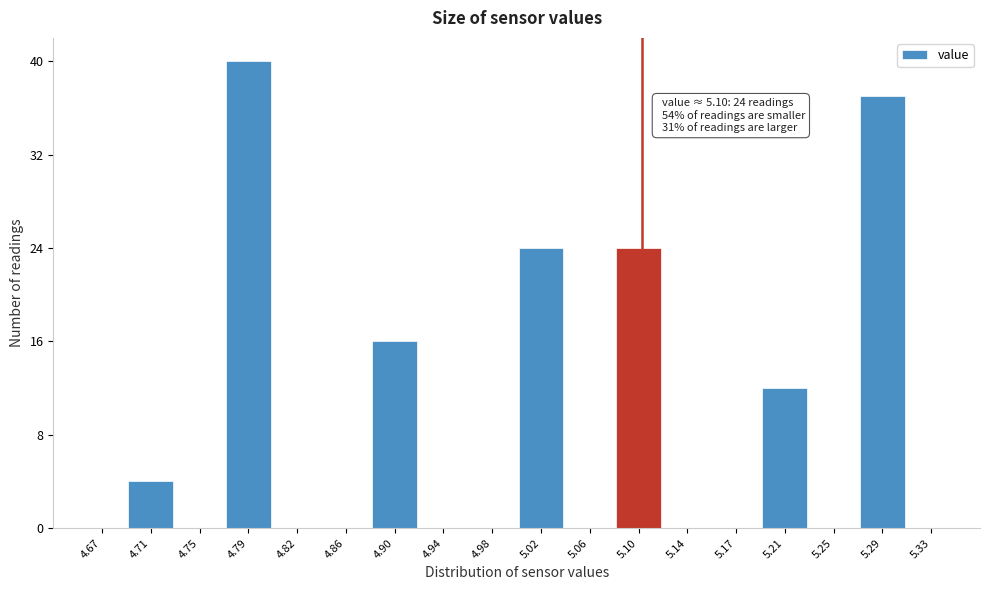

Over which range of the x-axis is the bar tallest?

4.765 to 4.805